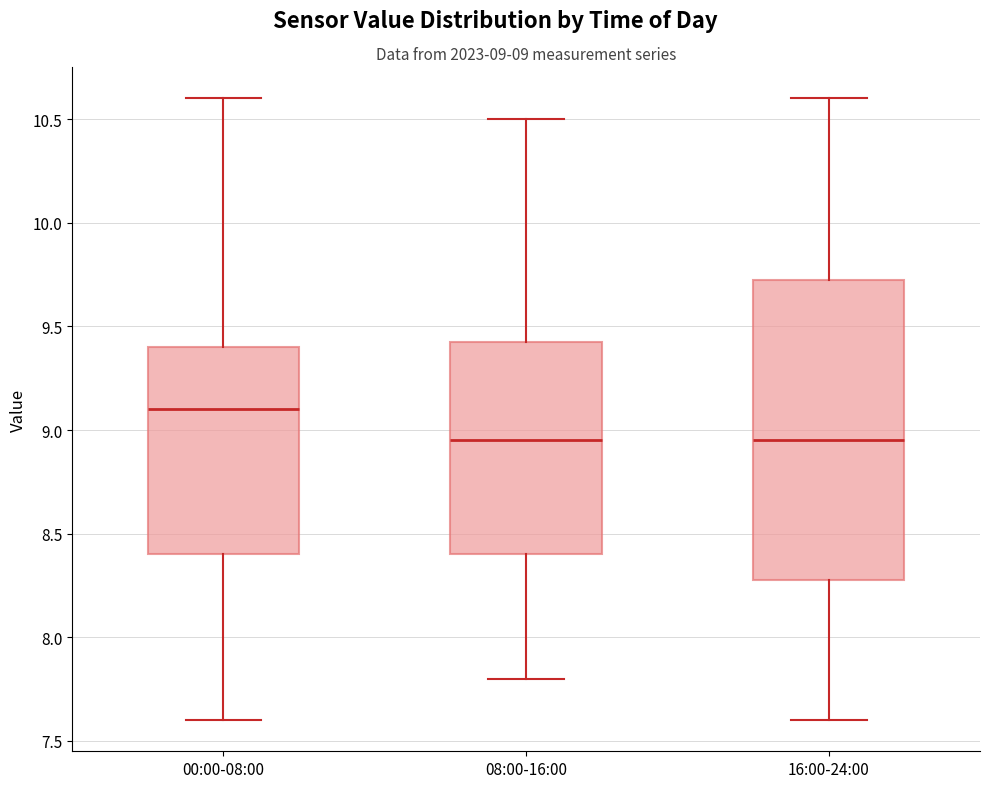

Which box has the highest median line?

00:00-08:00